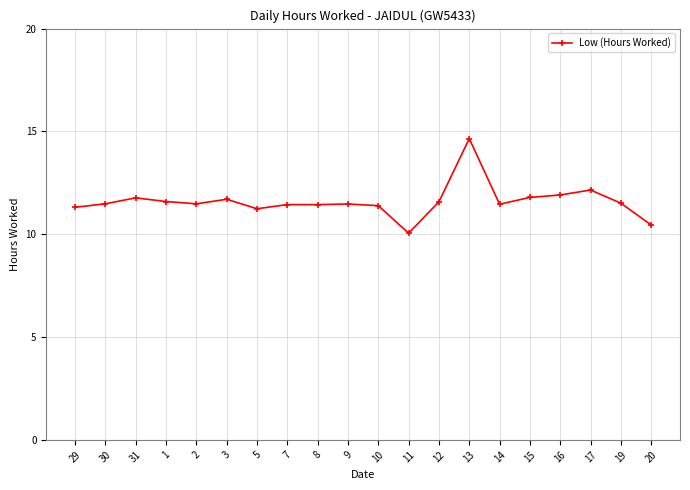

What is the label of the 12th point from the right?

8